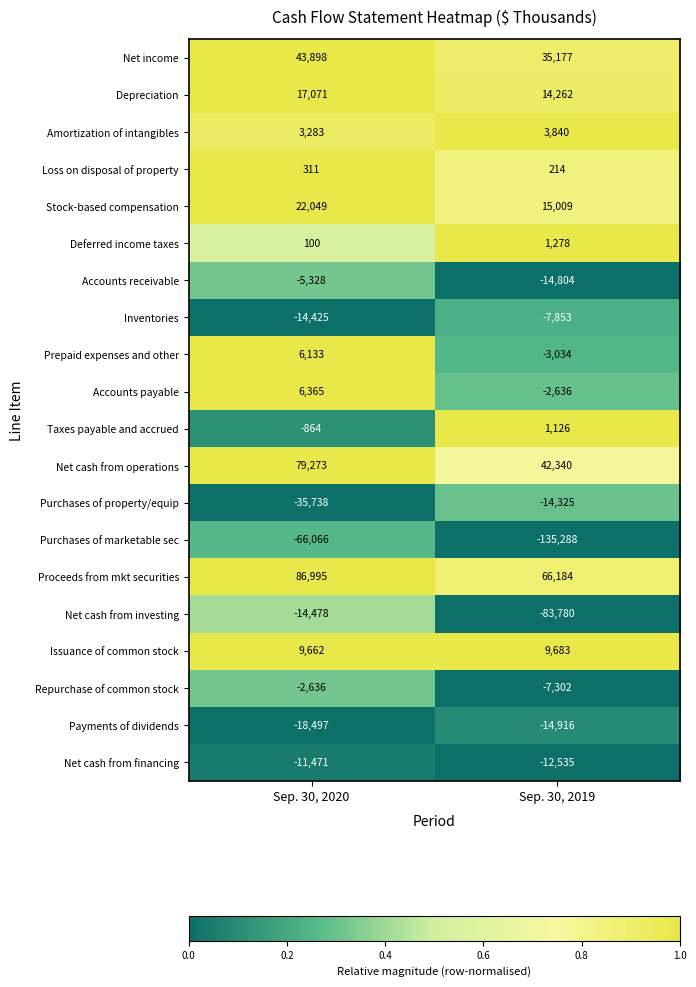

Which series has the largest total across all categories?

Proceeds from mkt securities